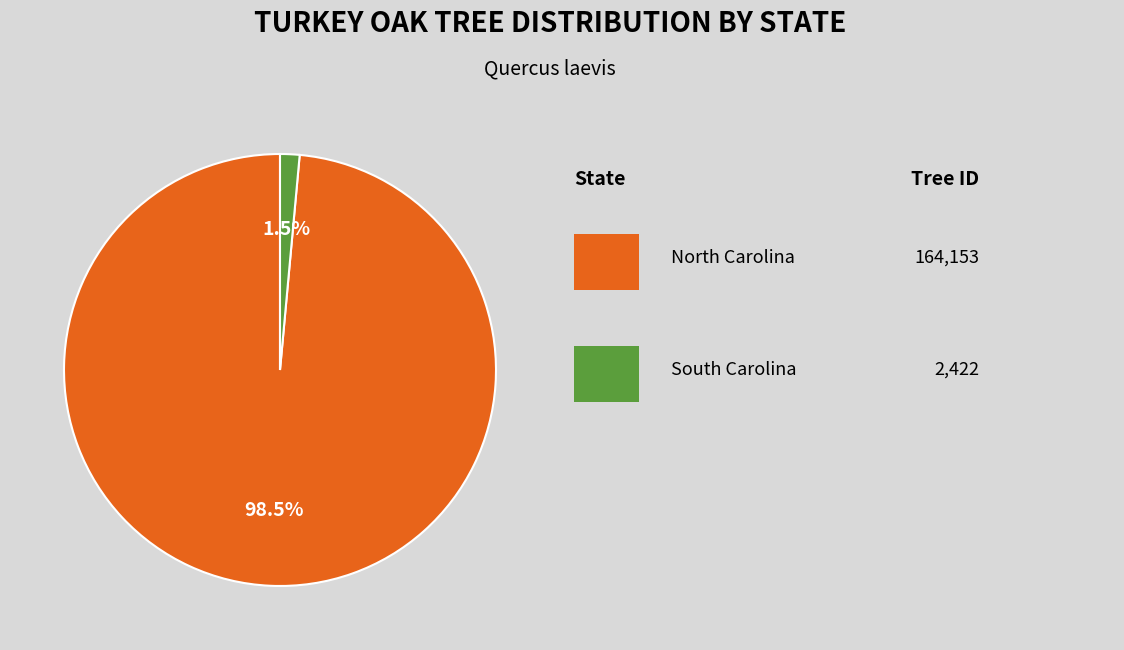

How many slices are in this pie chart?

2